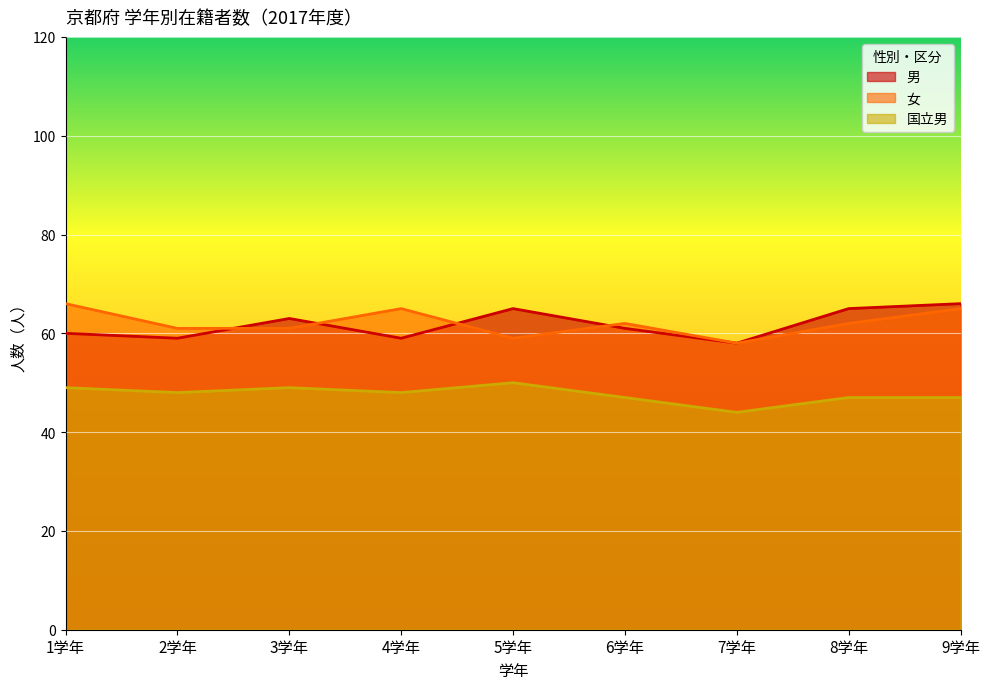

Where is 国立男 nearest to the value 47?

6学年